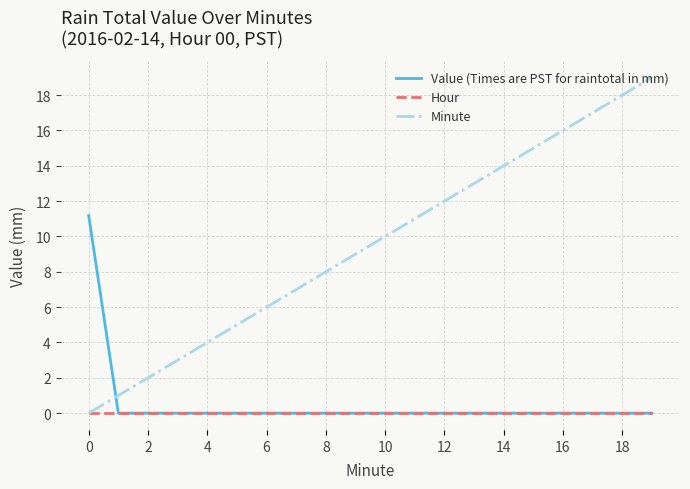

Rank the series by their maximum value, from lowest to highest.

Hour, Value (Times are PST for raintotal in mm), Minute